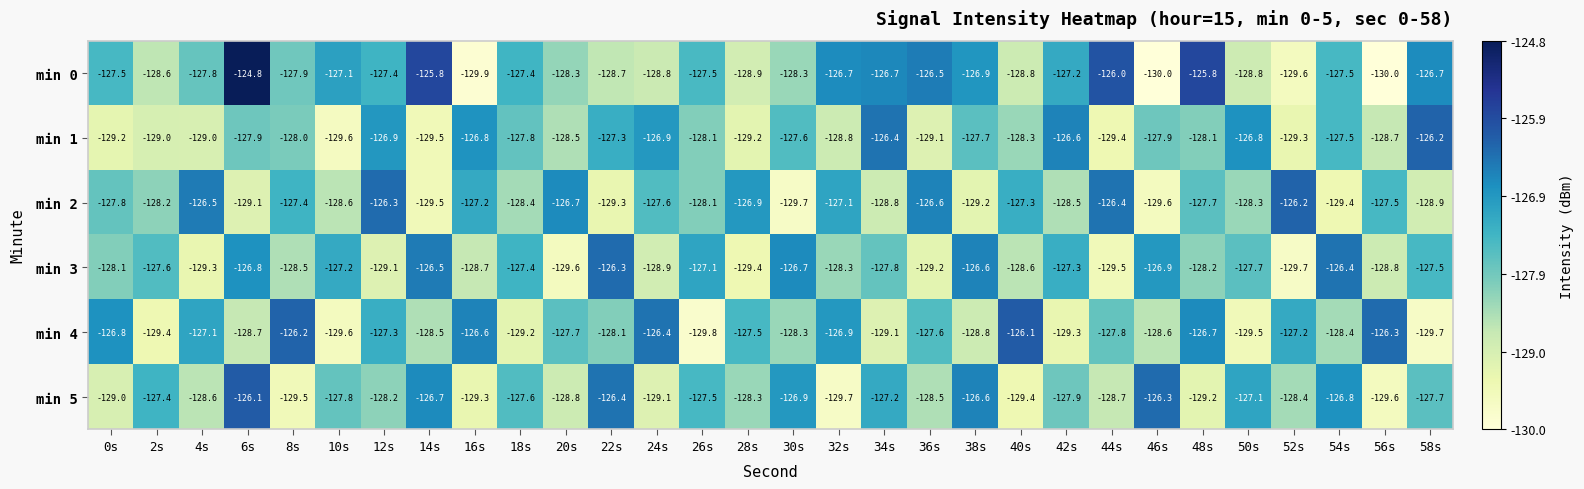

Which series has the widest spread of values?

min 0